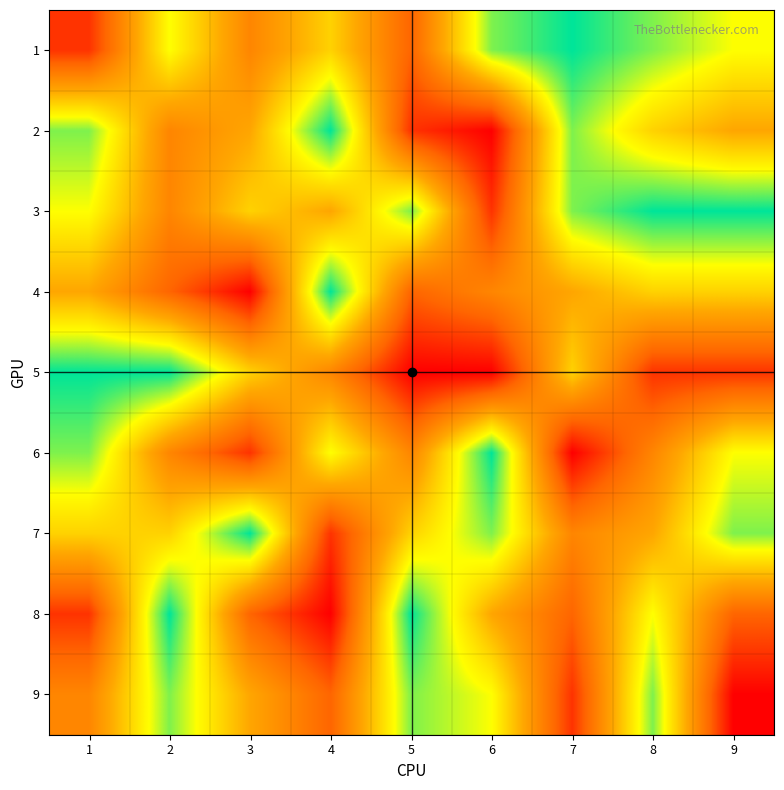

Reading right to left, transcribe all the data shown in this chart.

1: 9=7	8=8	7=9	6=8	5=3	4=6	3=4	2=7	1=2
2: 9=5	8=6	7=8	6=1	5=2	4=9	3=5	2=4	1=8
3: 9=9	8=9	7=8	6=2	5=8	4=5	3=6	2=4	1=7
4: 9=6	8=6	7=5	6=4	5=3	4=9	3=1	2=3	1=5
5: 9=2	8=2	7=6	6=1	5=1	4=4	3=6	2=9	1=9
6: 9=7	8=4	7=1	6=9	5=4	4=7	3=2	2=4	1=8
7: 9=8	8=5	7=4	6=8	5=6	4=2	3=9	2=6	1=6
8: 9=3	8=7	7=3	6=5	5=9	4=1	3=3	2=9	1=2
9: 9=1	8=8	7=2	6=7	5=8	4=3	3=5	2=8	1=4